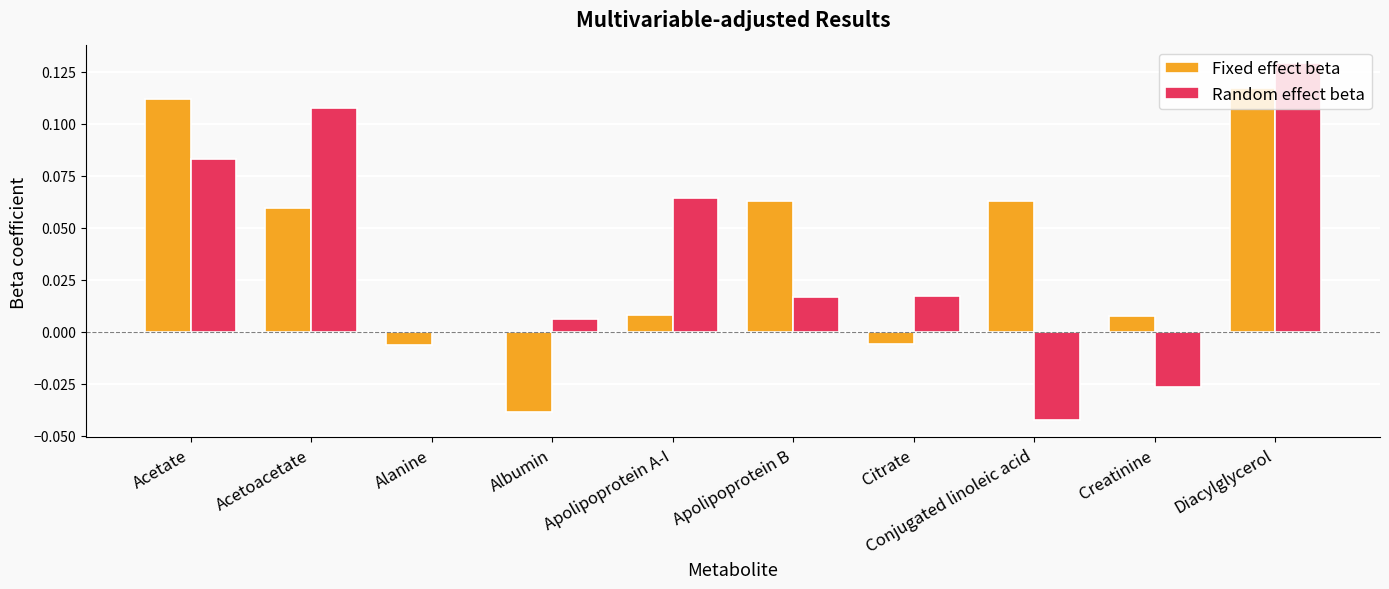

At which category is the sum across all series the highest?

Diacylglycerol